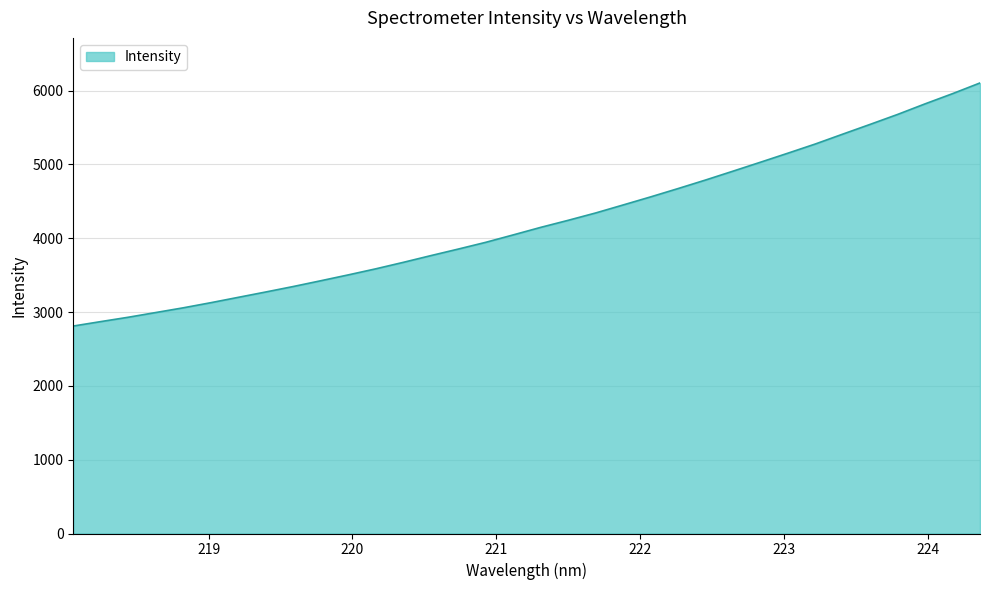

What is the minimum value shown in the chart?

2810.4